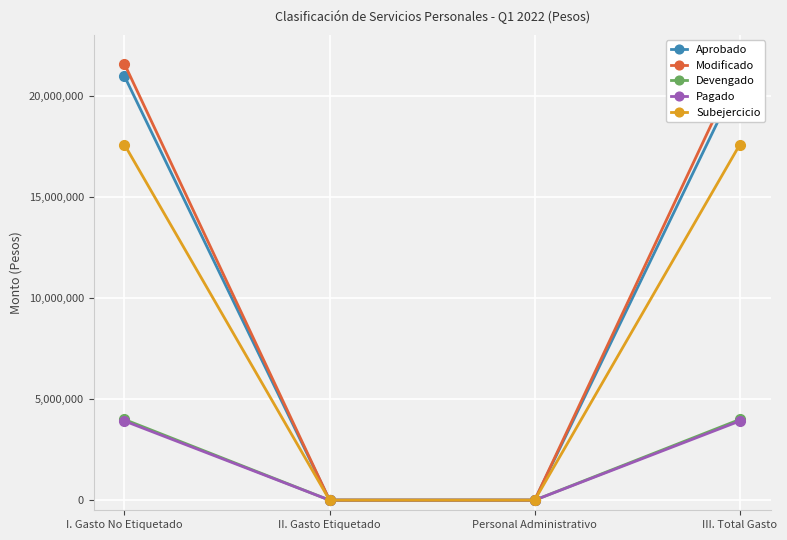

What is the value of the Pagado point at the 4th from the left?

3913682